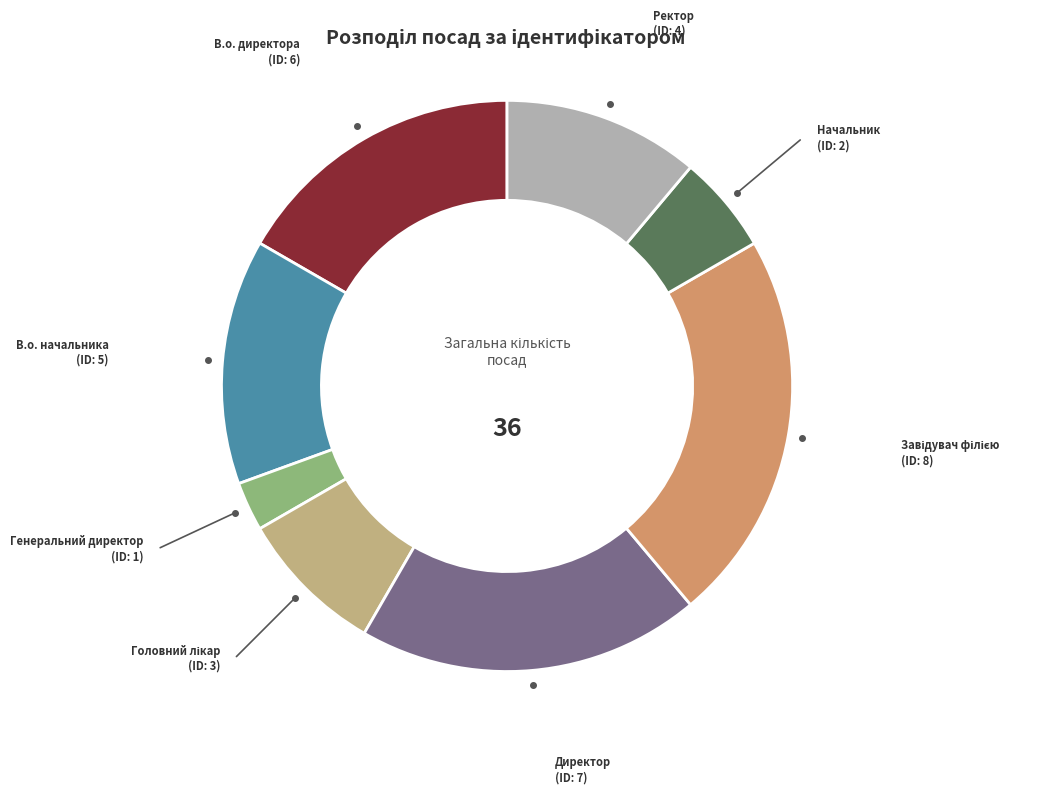

Is there a majority slice in this chart?

No